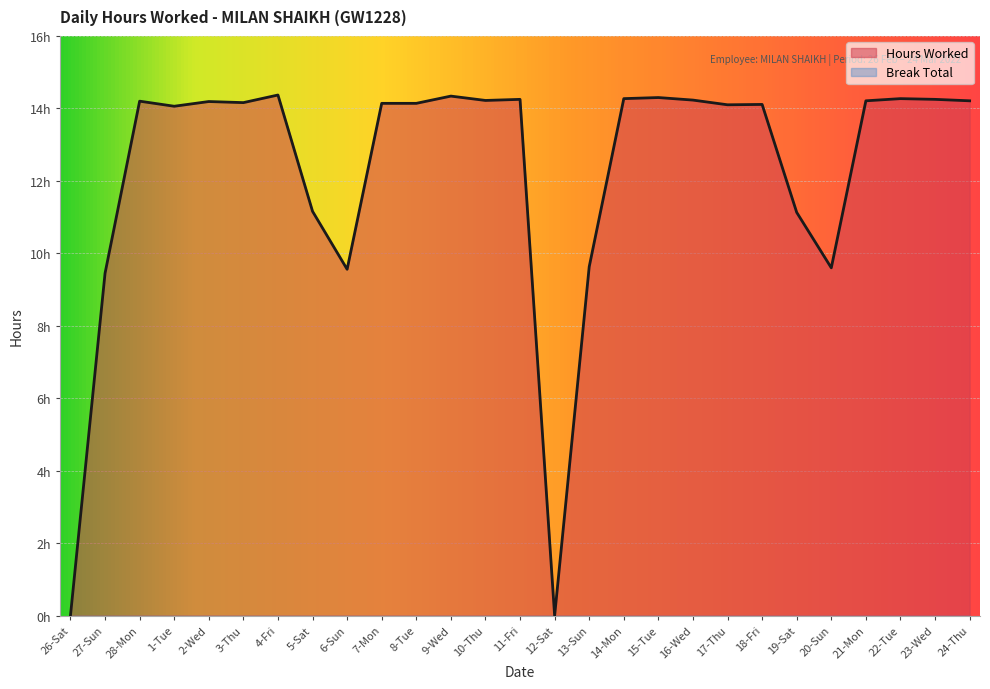

At which label is the value closest to 7?

27-Sun